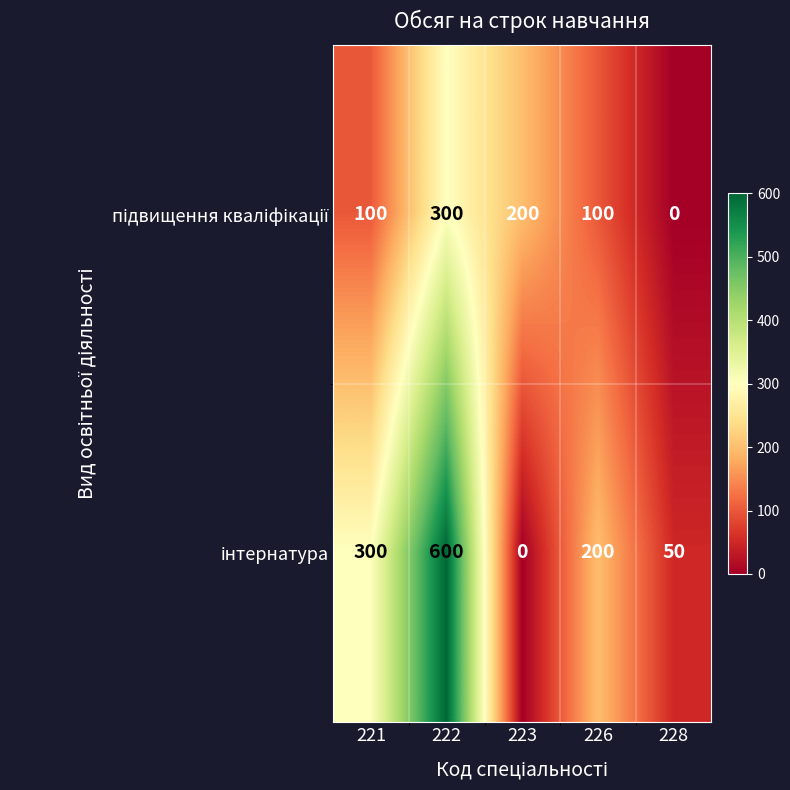

At which category is the sum across all series the highest?

222